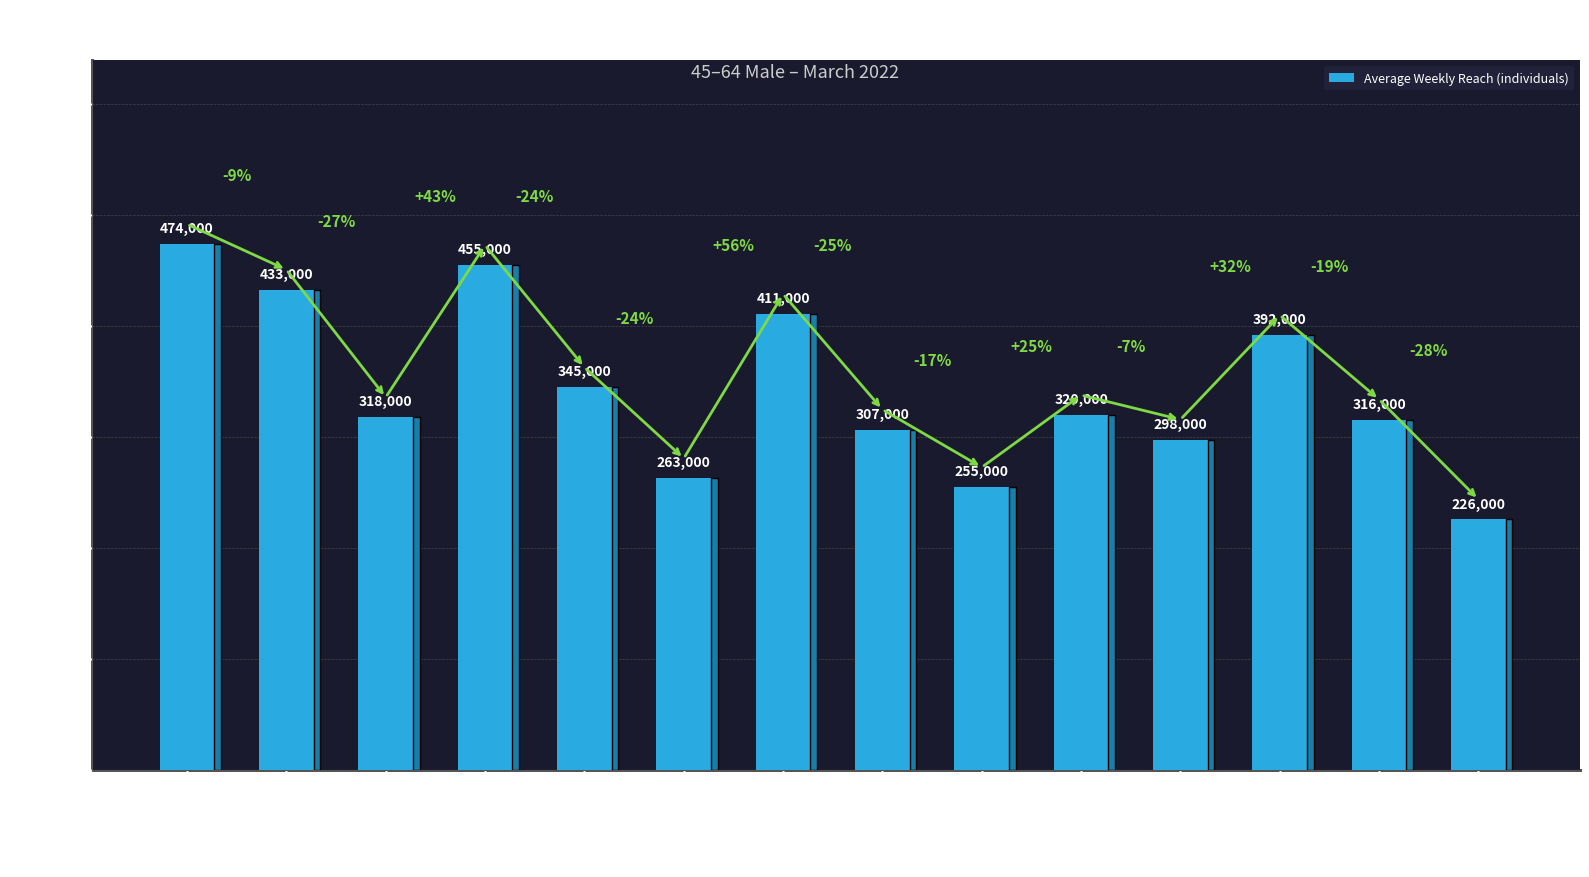

At which label is the value closest to 350000?

Sub